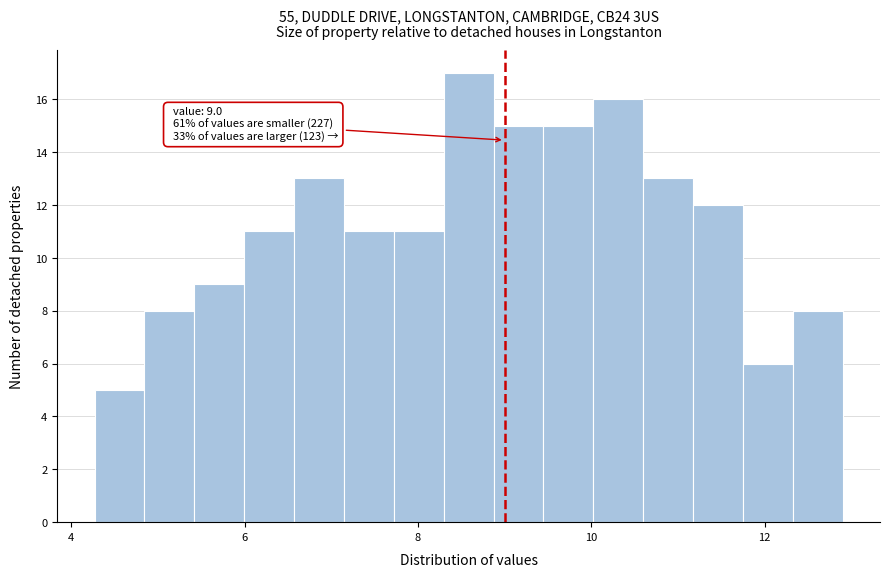

Around what value on the x-axis is the tallest bar? Give the approximate position of its centre, as read against the axis.

8.6